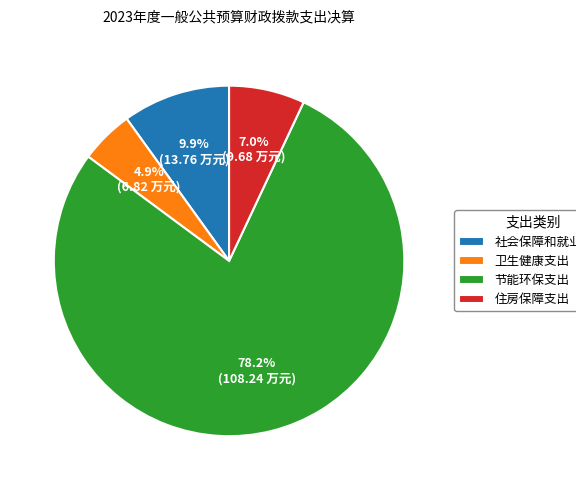

Approximately how many times larger is the value at 卫生健康支出 compared to 住房保障支出?

0.7